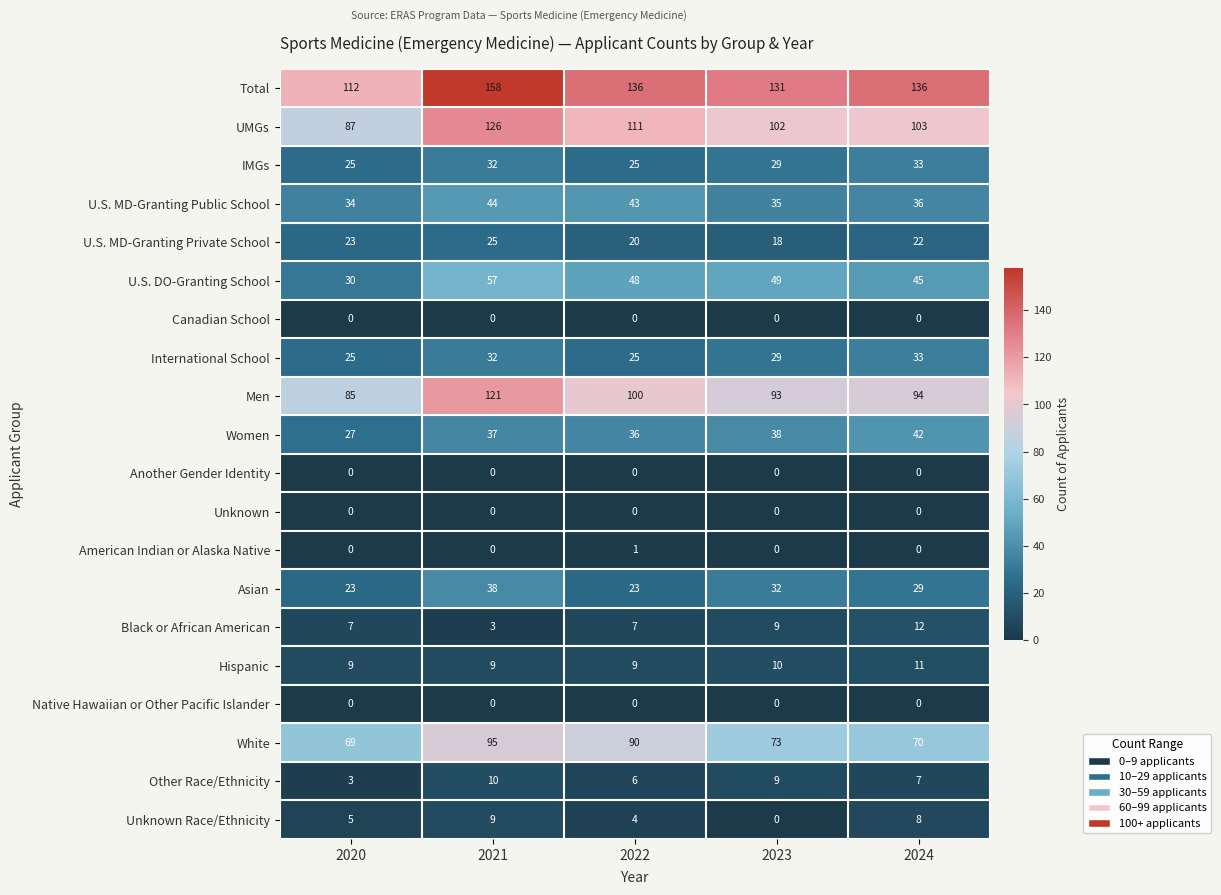

What is the average value of the Women series?

36